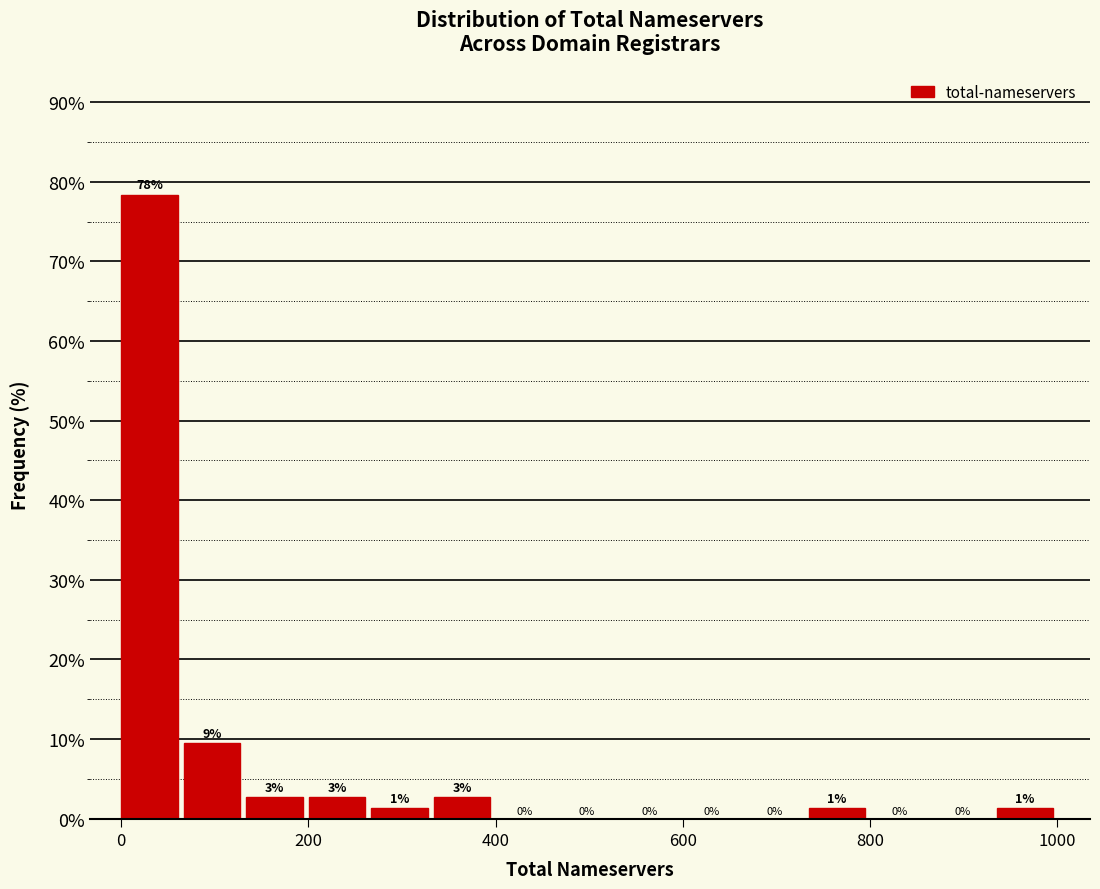

Around what value on the x-axis is the tallest bar? Give the approximate position of its centre, as read against the axis.

40